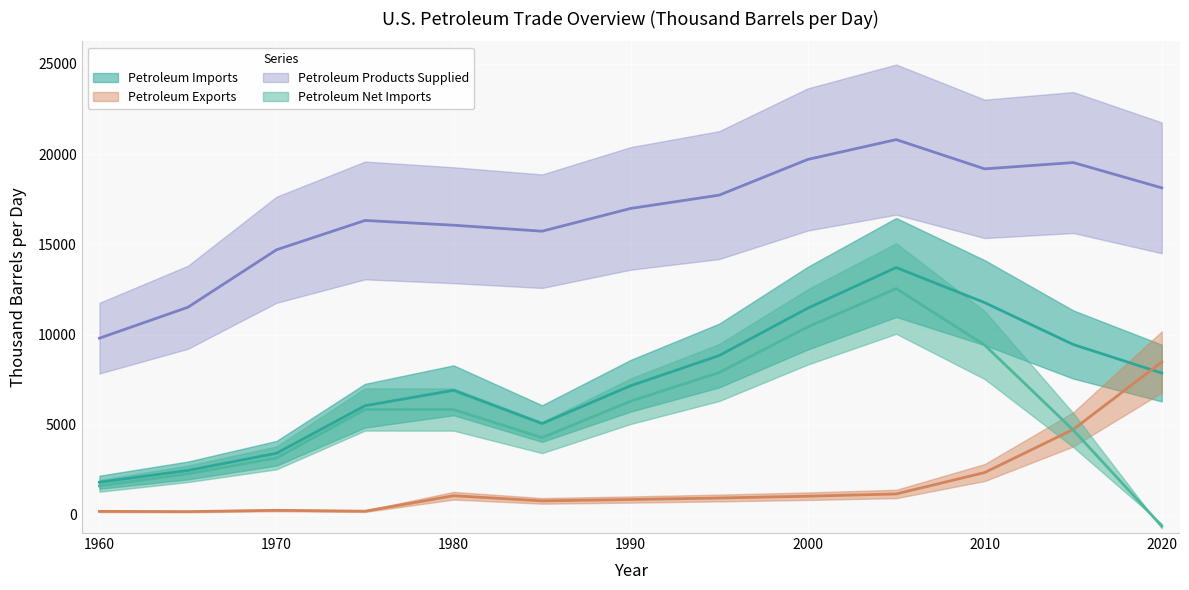

What is the value of the Petroleum Exports point at the 11th from the left?

2352.7